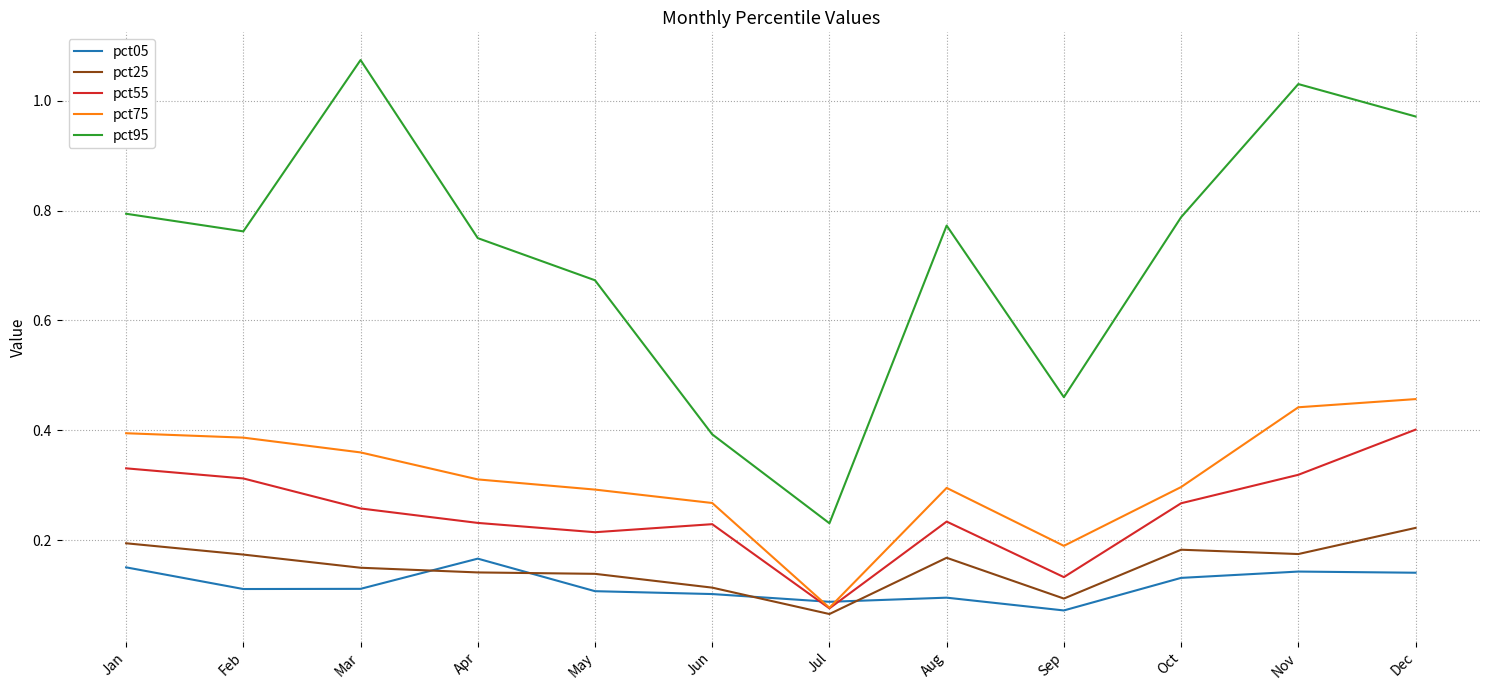

Which label corresponds to the largest value in the chart?

Mar